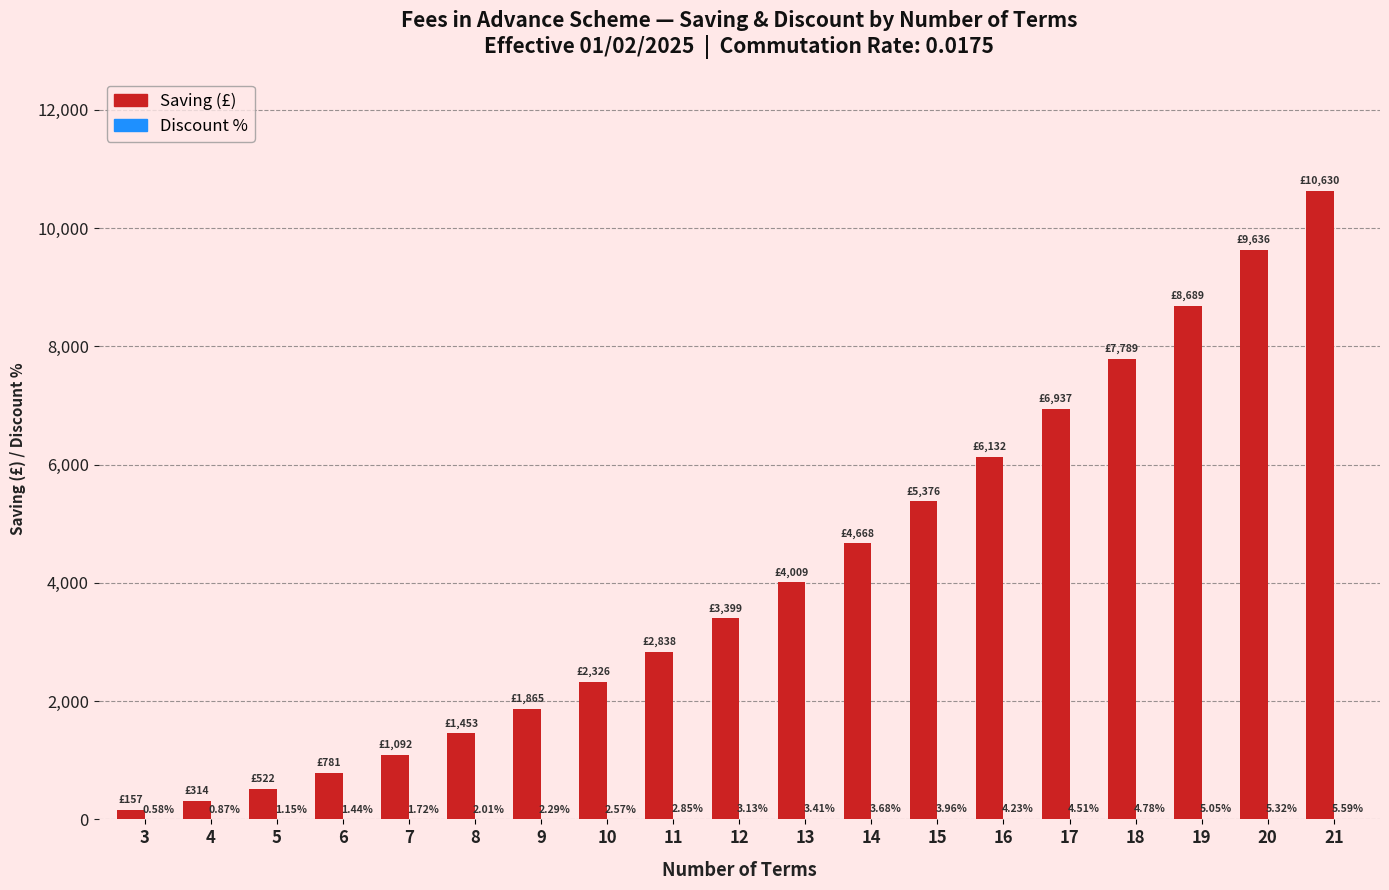

Which series changed the most between 4 and 20?

Saving (£)